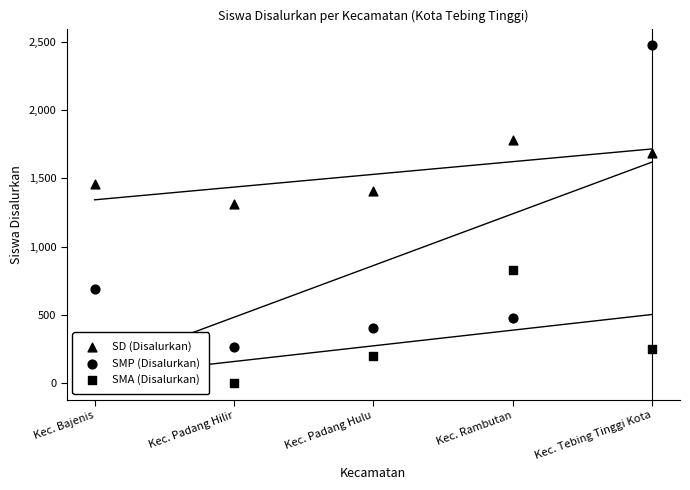

At how many categories does at least one series exceed 2010?

1